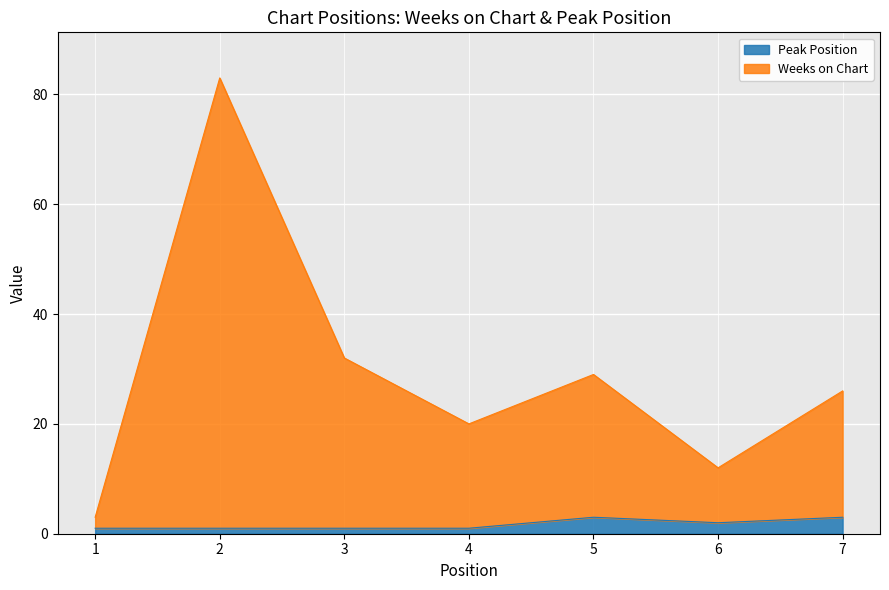

What is the difference between the maximum and minimum values in the Peak Position series?

2